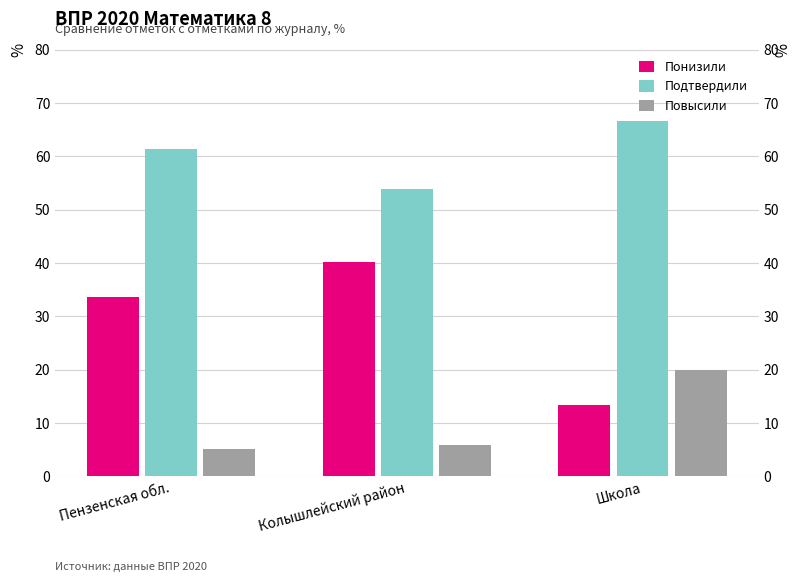

At how many categories does at least one series exceed 33?

3